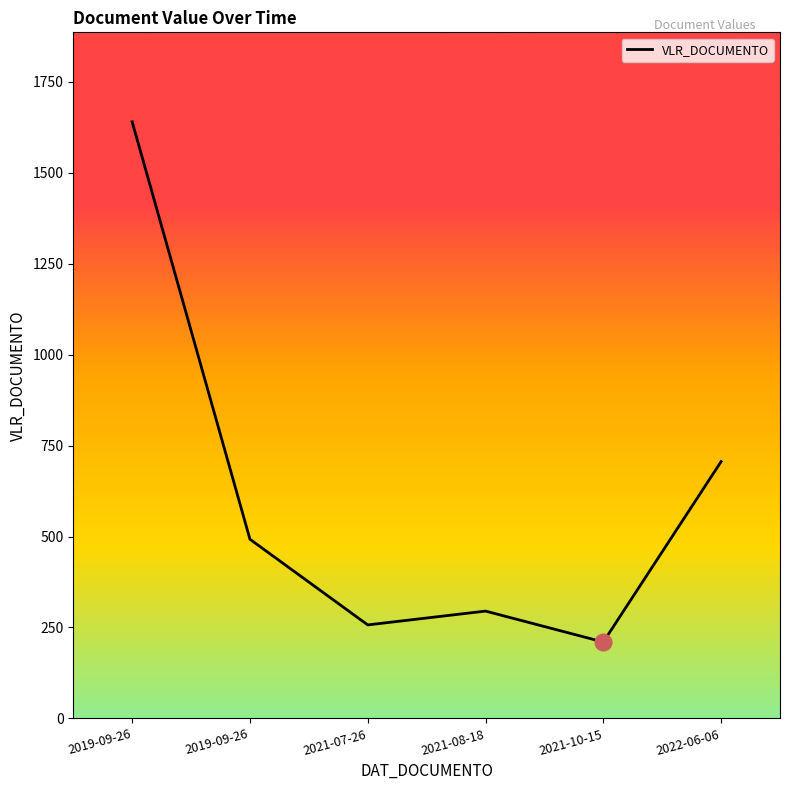

Reading right to left, extract all data points from this chart.

706.0	210.0	295.0	257.0	492.5	1640.0